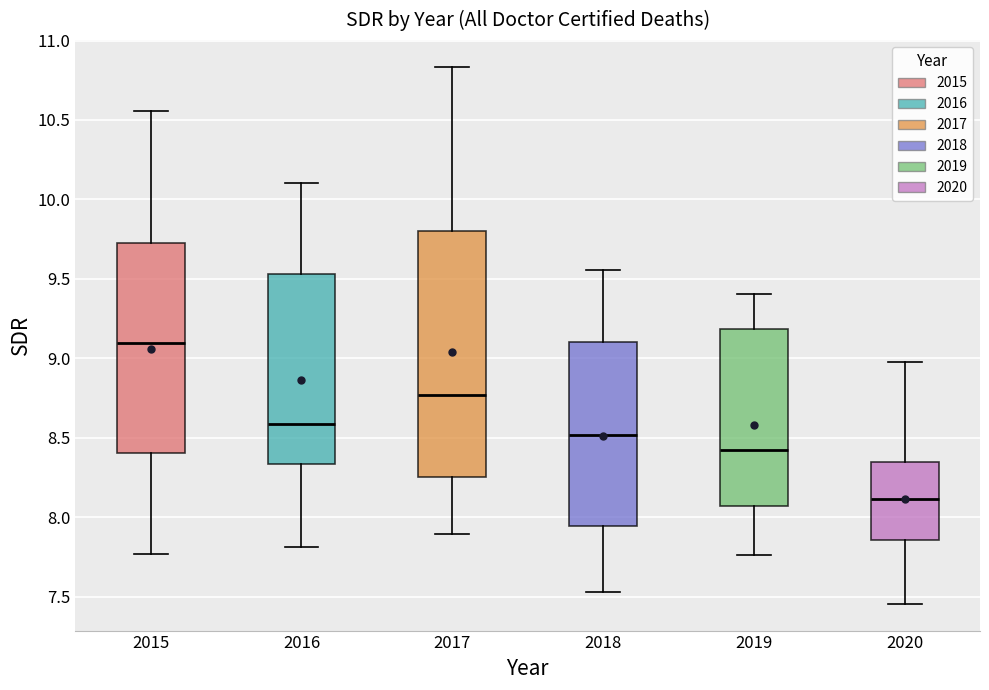

Reading left to right, transcribe this box plot: for each box, give where its median line is, the range the box spans, and where its two whiskers end, as read against the y-axis. The values are not printed on the chart, so give them approximately, as read against the axis.

2015: median 9.10, box 8.40 to 9.70, whiskers 7.75 to 10.55
2016: median 8.60, box 8.35 to 9.55, whiskers 7.80 to 10.10
2017: median 8.75, box 8.25 to 9.80, whiskers 7.90 to 10.85
2018: median 8.50, box 7.95 to 9.10, whiskers 7.55 to 9.55
2019: median 8.40, box 8.05 to 9.20, whiskers 7.75 to 9.40
2020: median 8.10, box 7.85 to 8.35, whiskers 7.45 to 8.95